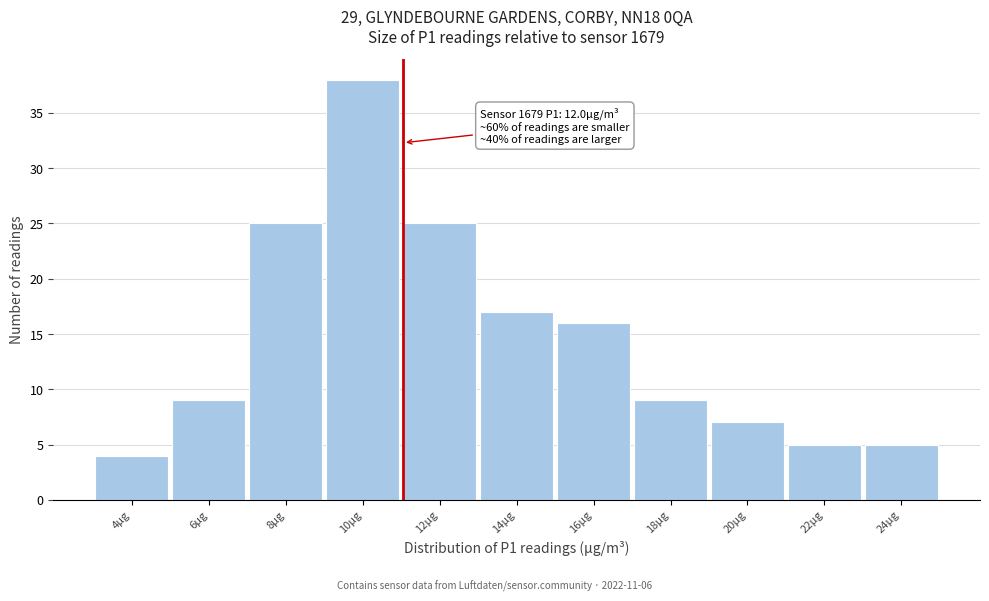

Reading left to right, transcribe all the data shown in this chart.

4	9	25	38	25	17	16	9	7	5	5